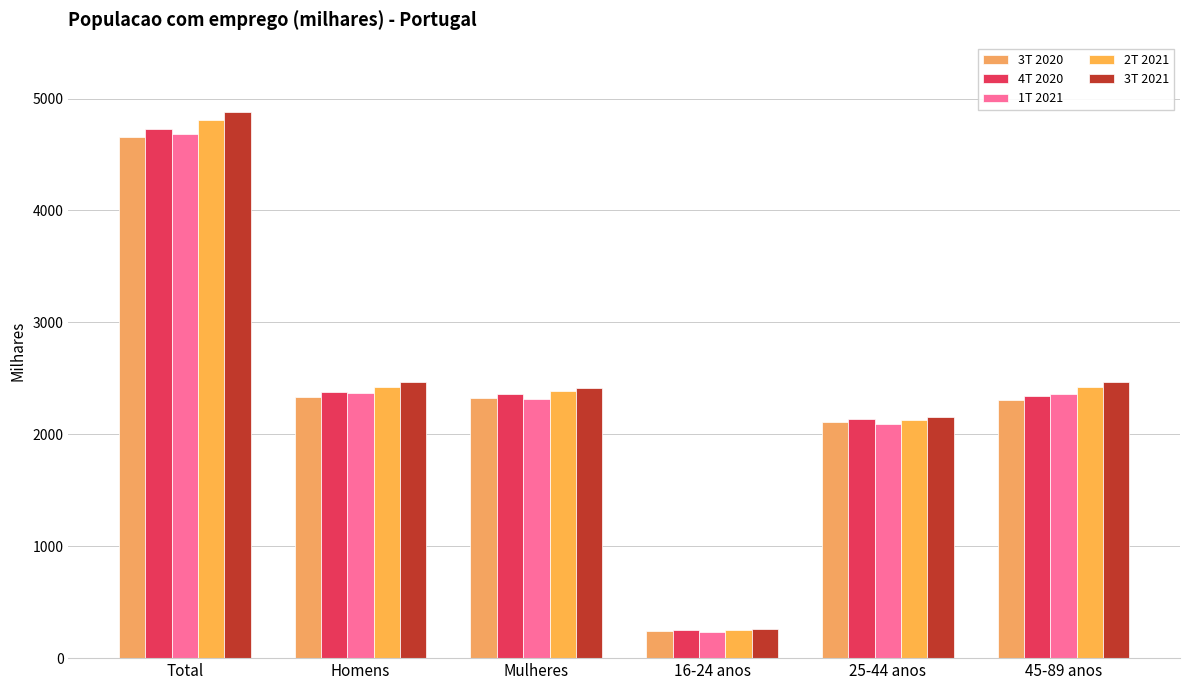

What are all the series names shown in the legend?

3T 2020, 4T 2020, 1T 2021, 2T 2021, 3T 2021